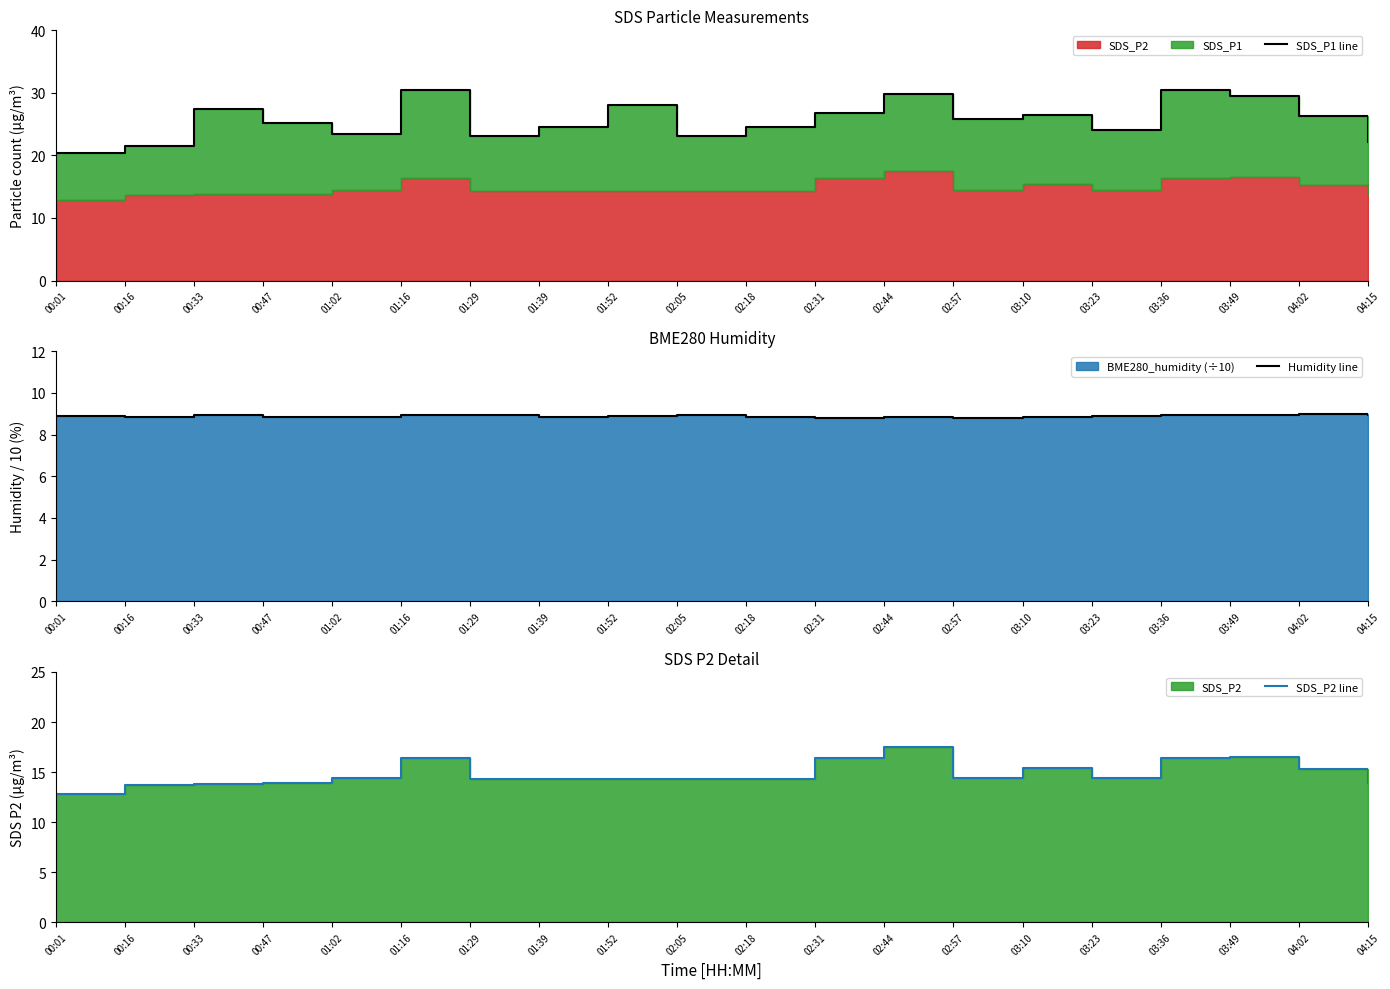

The SDS_P2 line series shows 17.5 at 02:44. True or false?

True